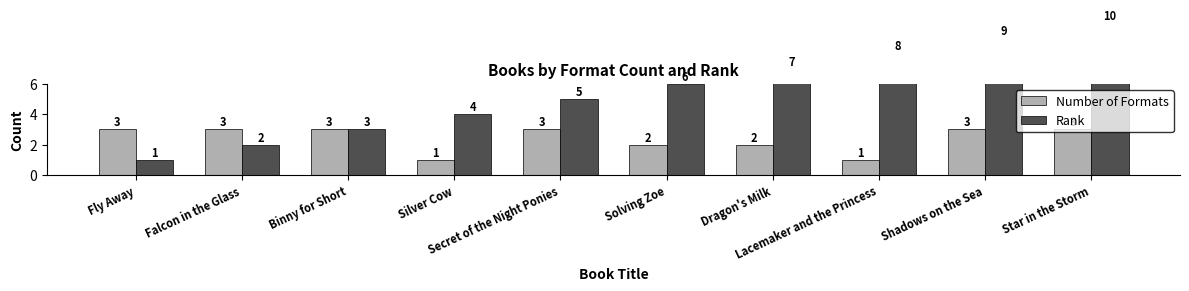

Where is Number of Formats nearest to the value 2?

Solving Zoe